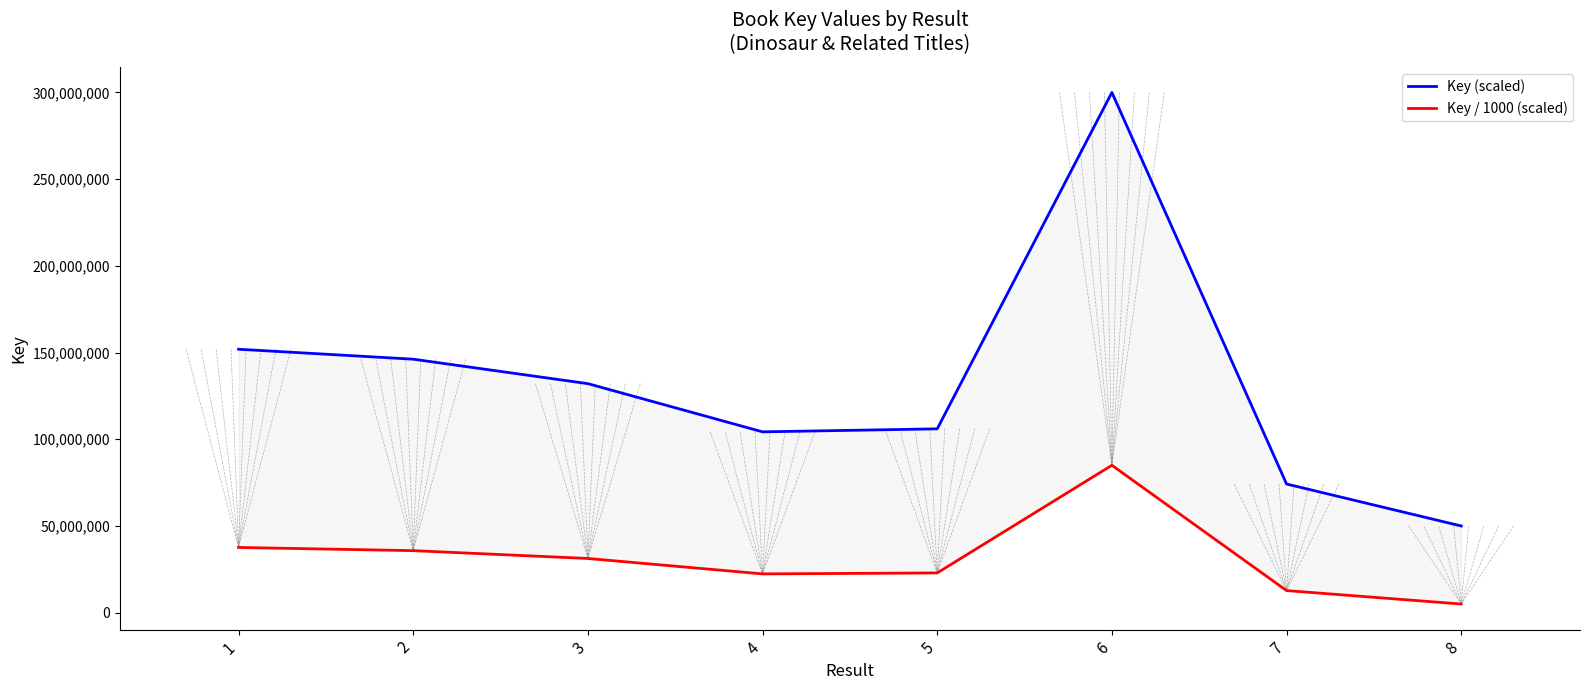

The value of Key (scaled) at 3 is 132075426.2. True or false?

True